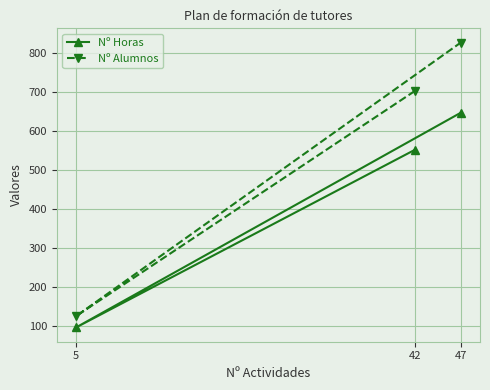

Rank the series at 5 from highest to lowest value.

Nº Alumnos, Nº Horas